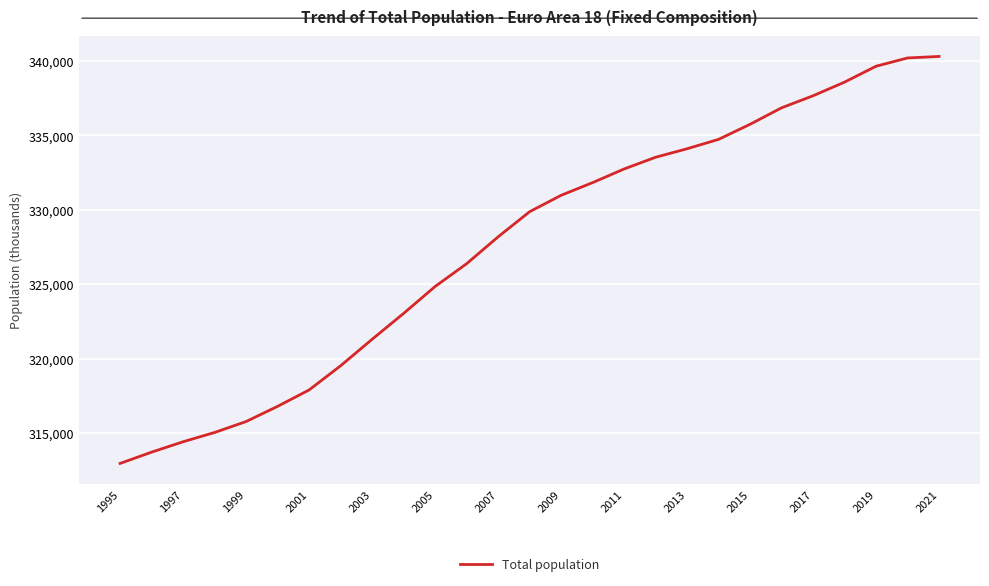

What is the difference between the maximum and minimum values?

27336.3